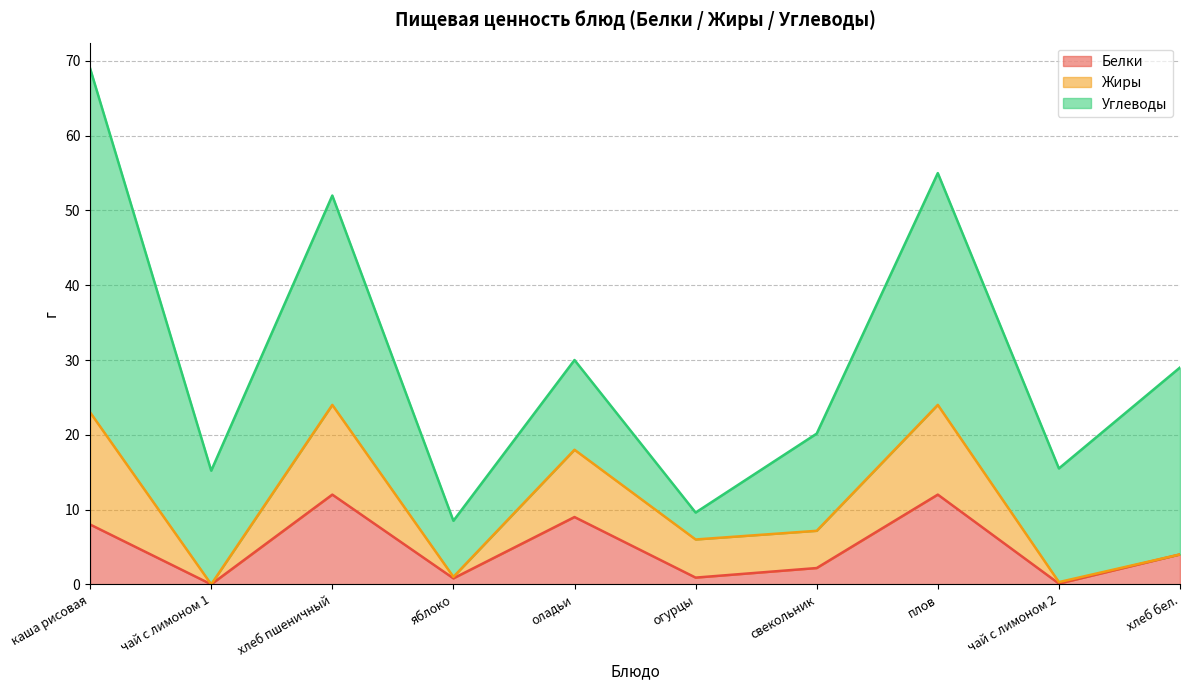

List the series in order of their peak value, lowest first.

Белки, Жиры, Углеводы